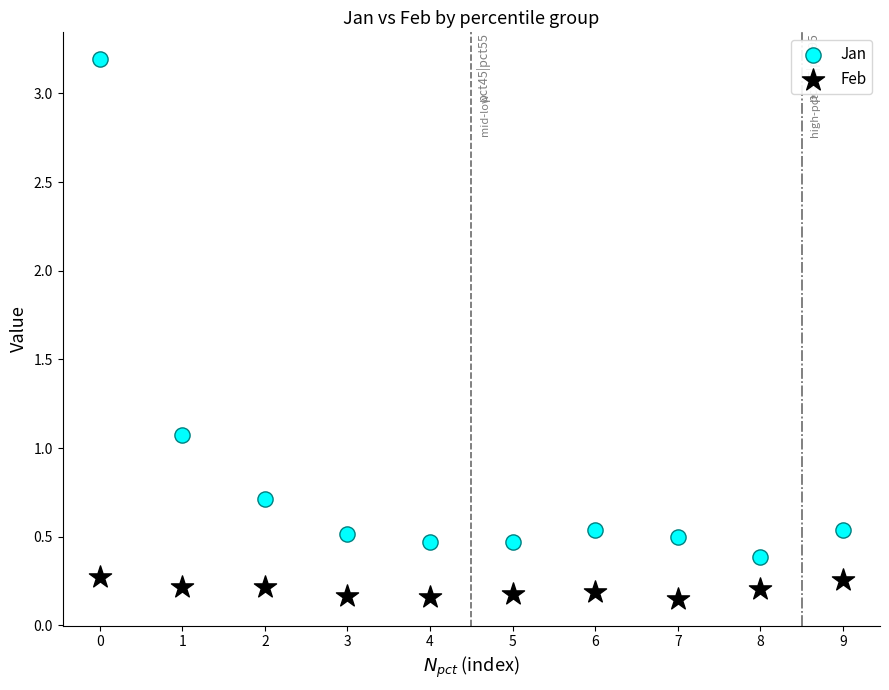

Which series reaches the maximum Y coordinate?

Jan